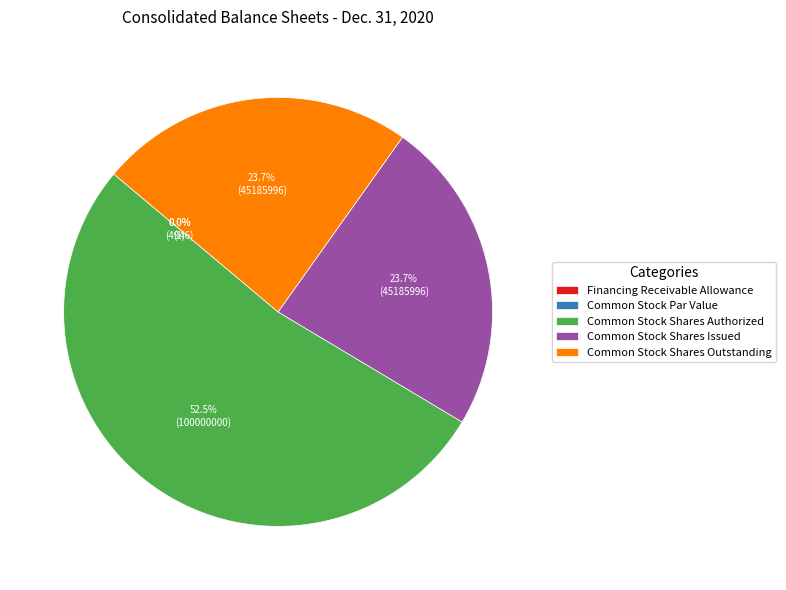

Does Common Stock Shares Outstanding represent more than half of the total?

No